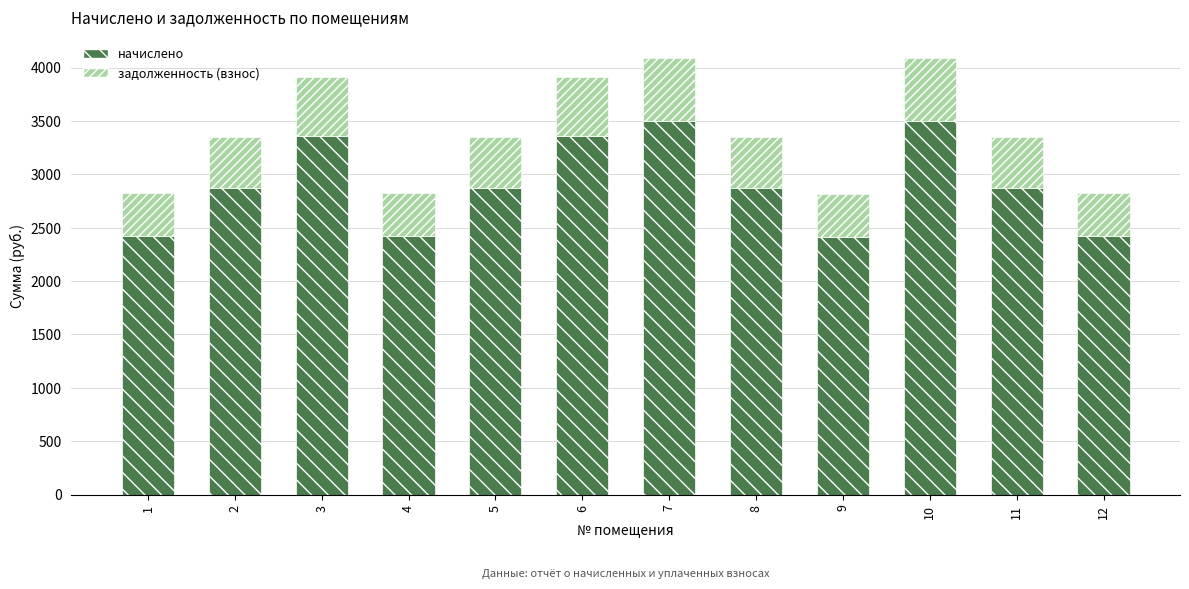

What is the highest value of the начислено series?

3502.7